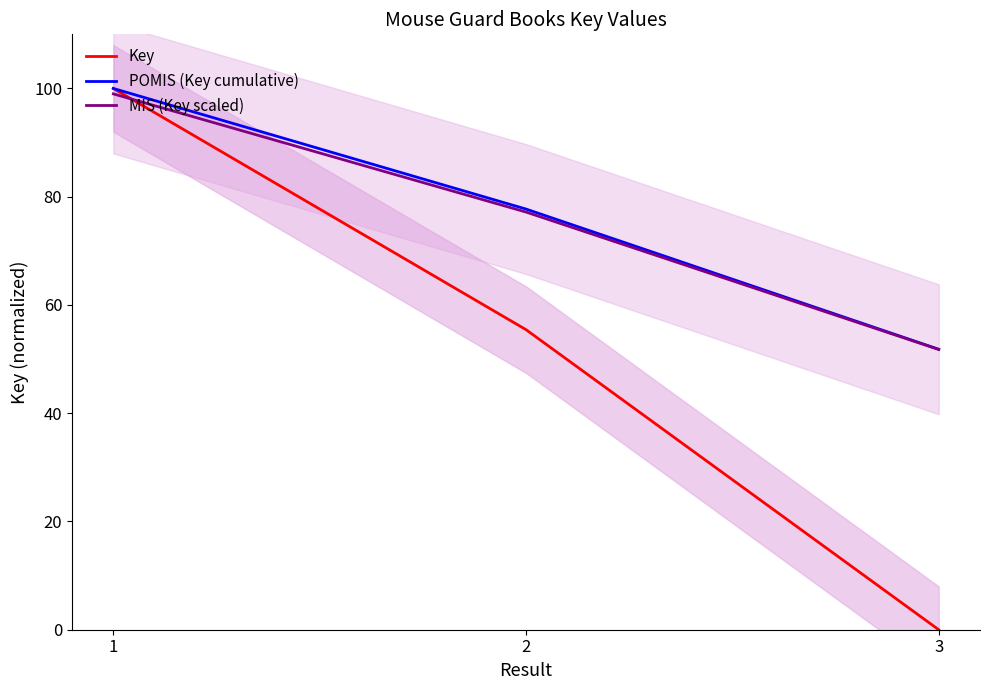

What is the approximate value of POMIS (Key cumulative) at 1?

100.0